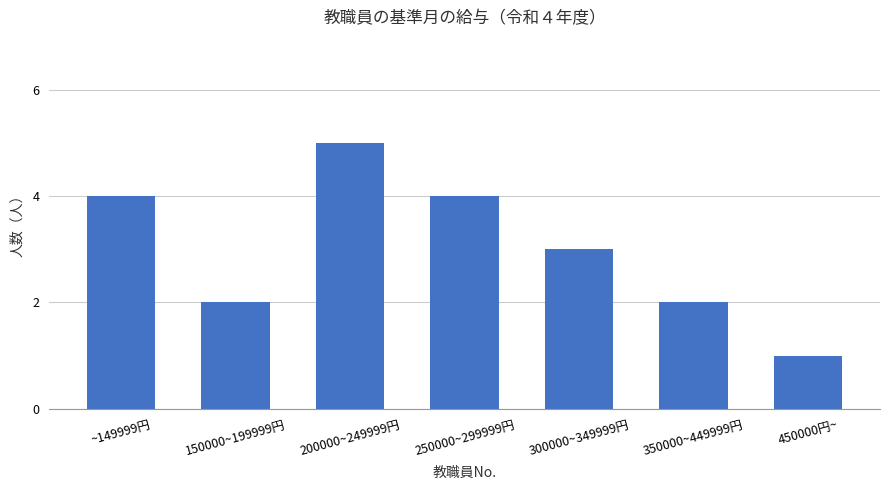

What is the difference between the second highest and second lowest values?

2